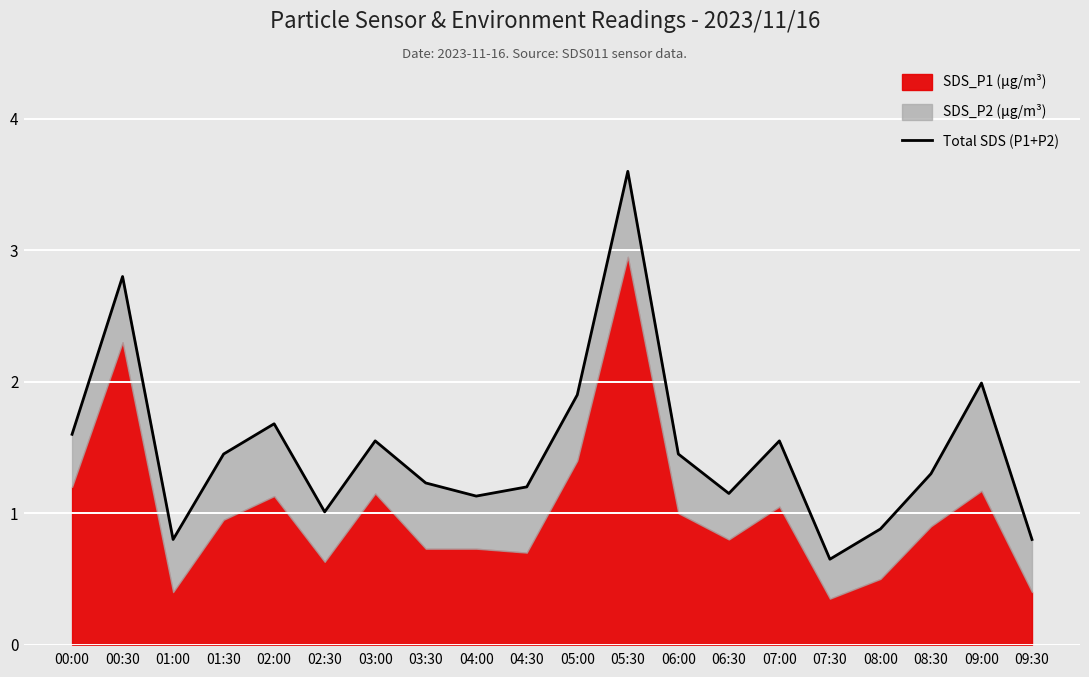

How many interior local peaks (higher than both neighbors) does the data have?

6